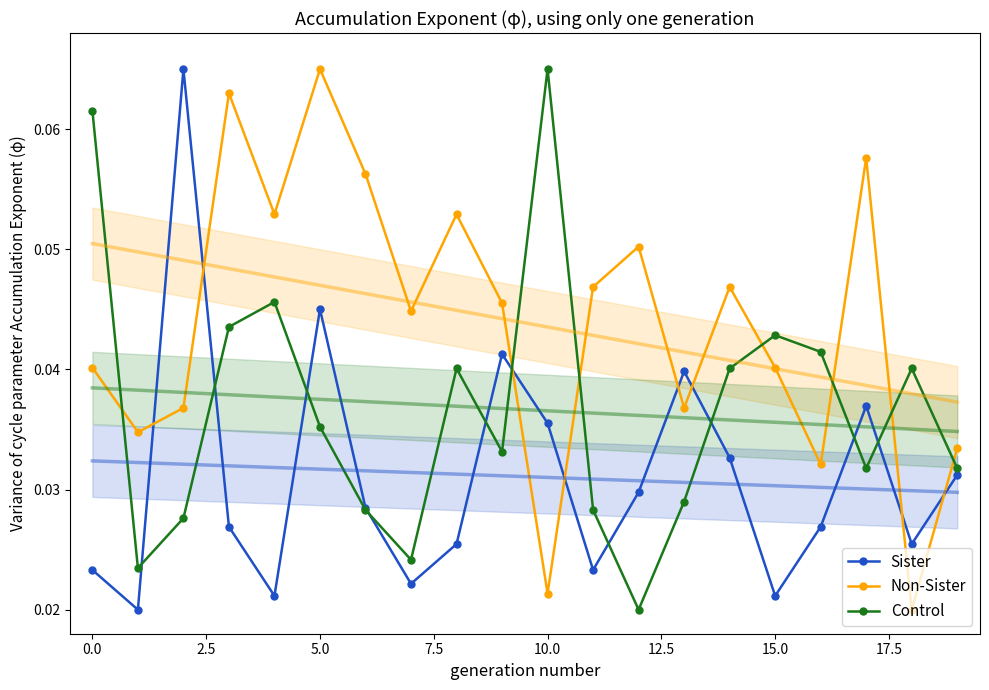

Count the number of categories in the chart.

20